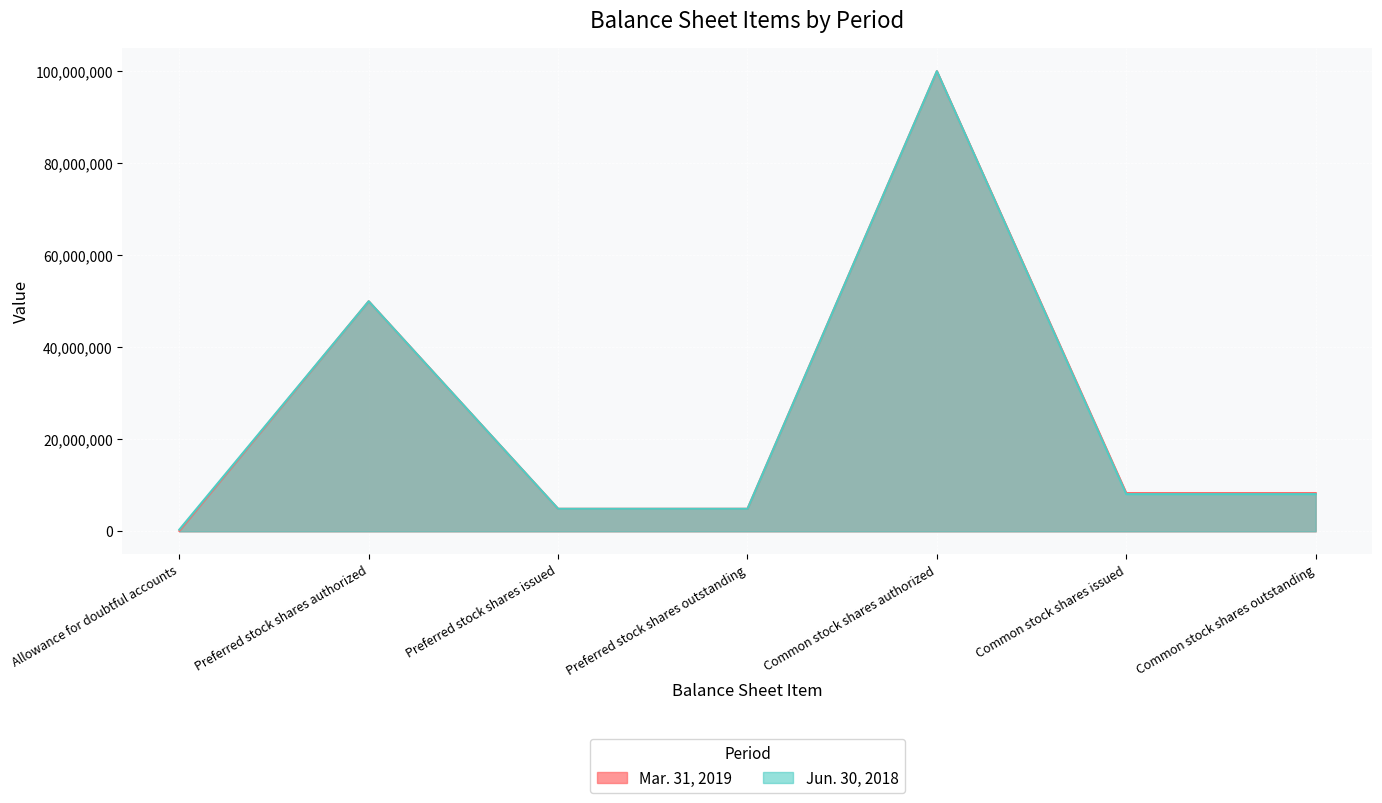

True or false: Jun. 30, 2018 and Mar. 31, 2019 cross at least once.

False